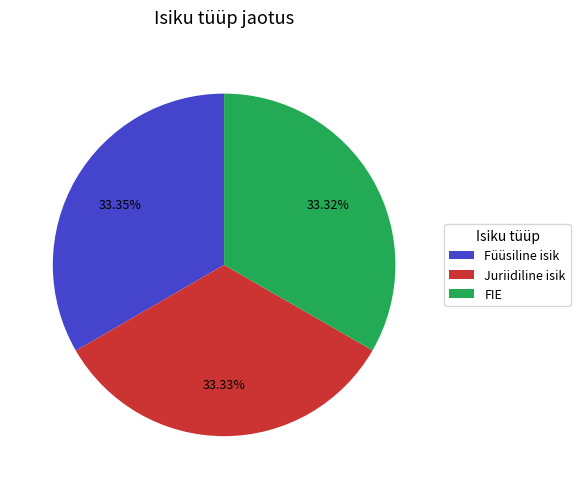

Combined, do FIE and Juriidiline isik account for over 50%?

Yes